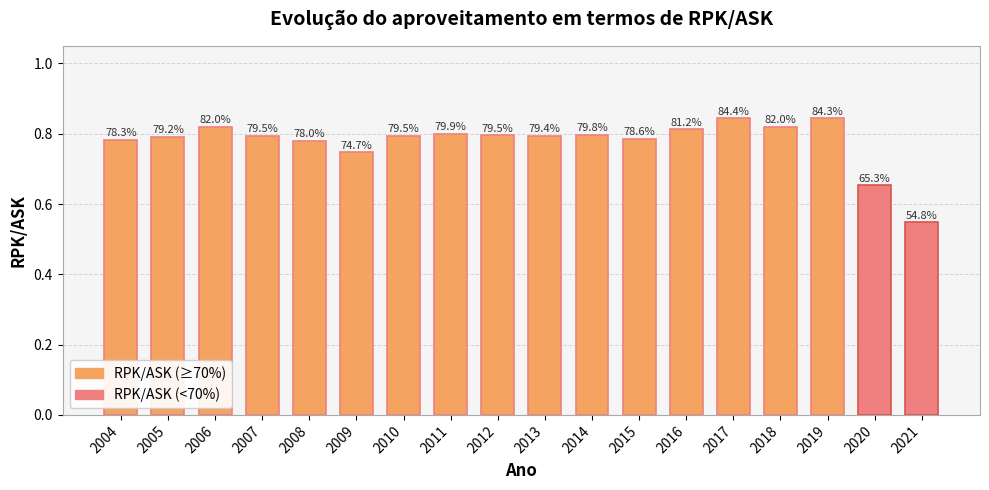

The value at 2007 is 0.8. True or false?

True